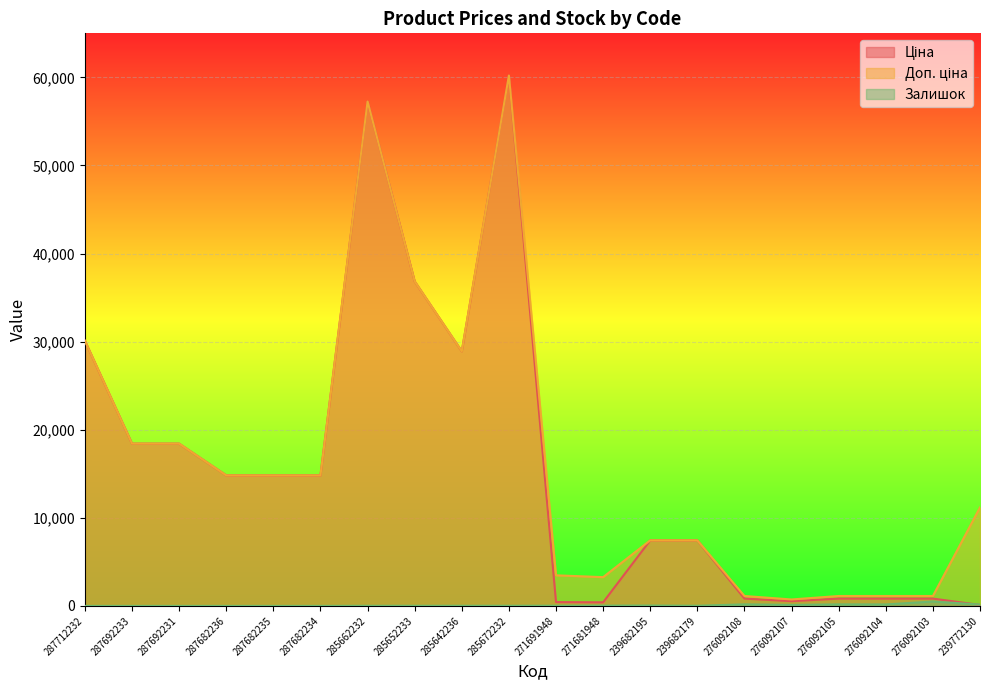

Which category has the lowest value in the Доп. ціна series?

276092107